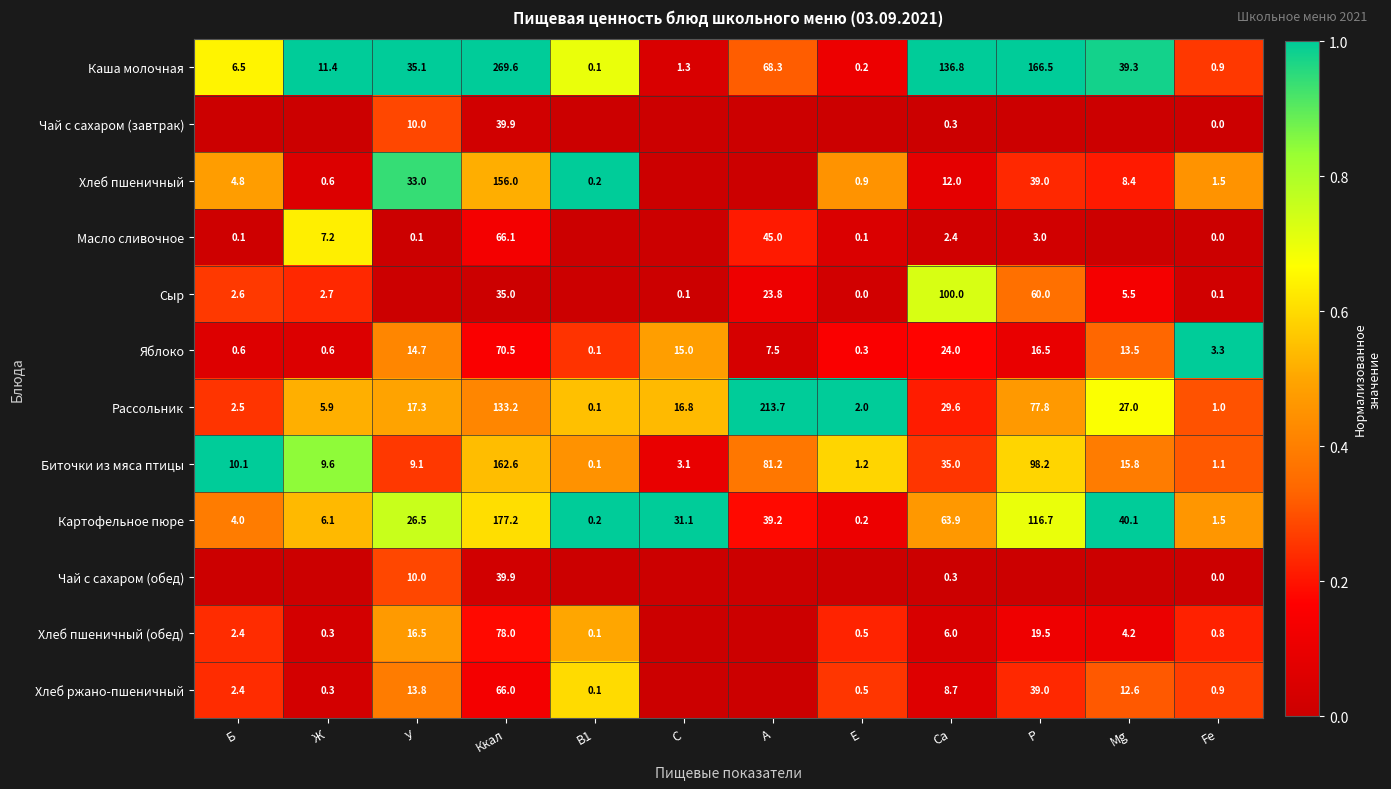

What is the average value of the Каша молочная series?

61.3